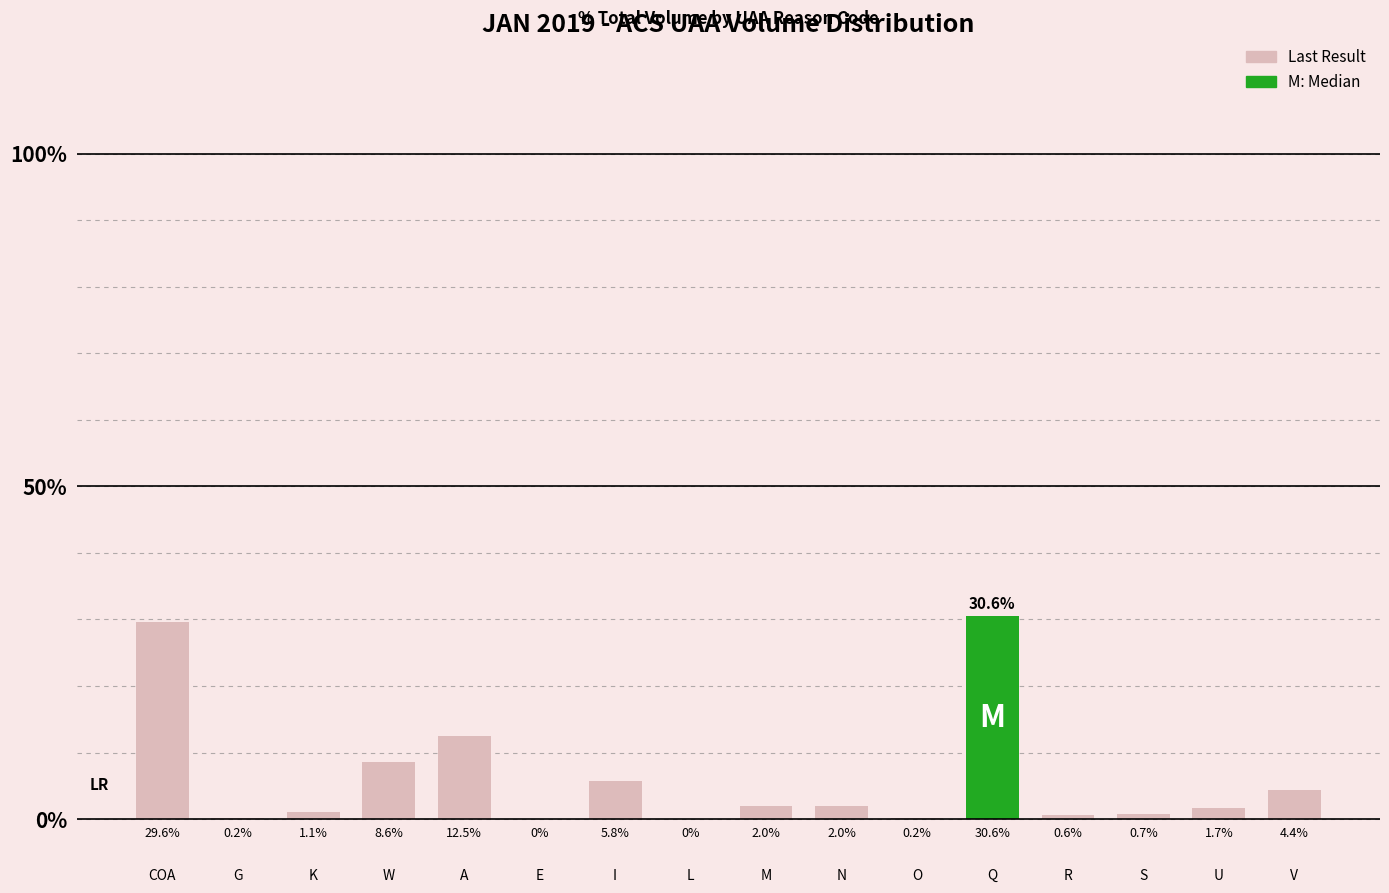

What is the label of the 15th bar from the left?

U